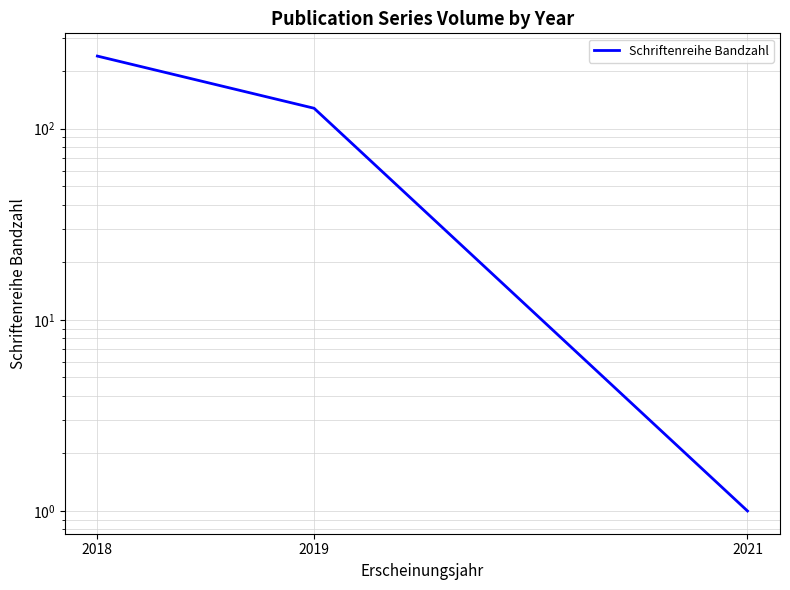

Where is the data nearest to the value 120?

2019